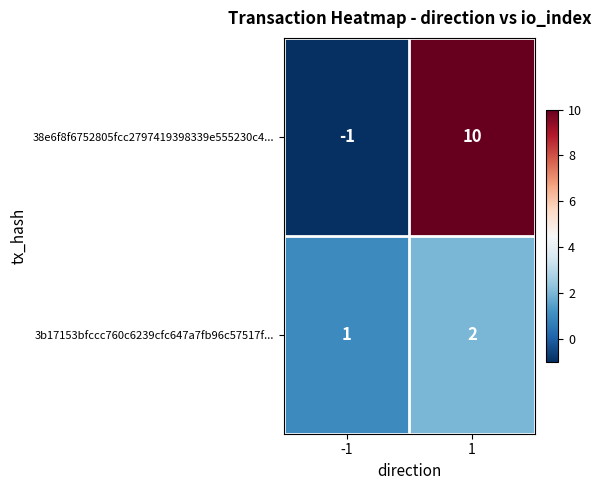

Which series has the largest range (max minus min)?

38e6f8f6752805fcc2797419398339e555230c4...